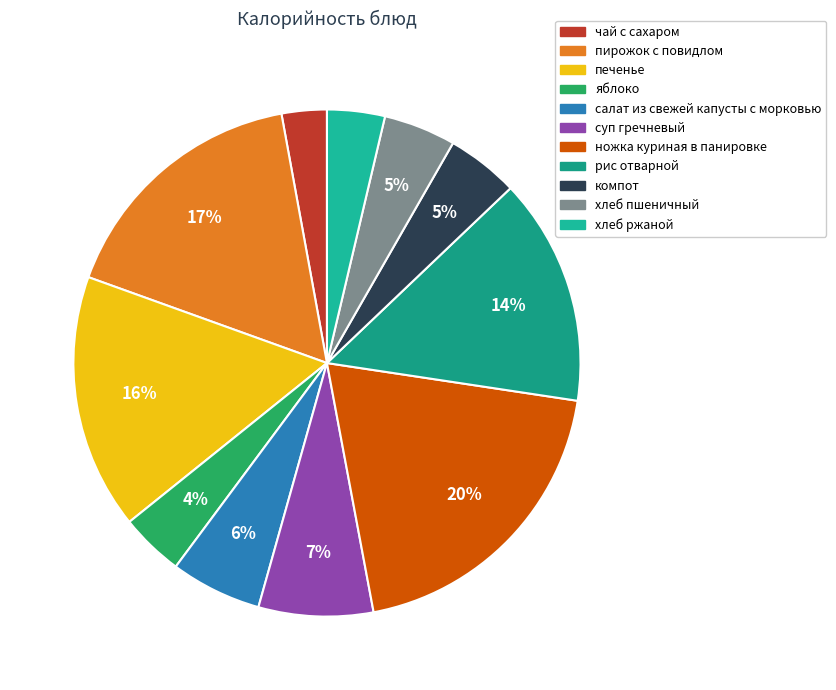

The рис отварной slice represents 14% of the pie. True or false?

True